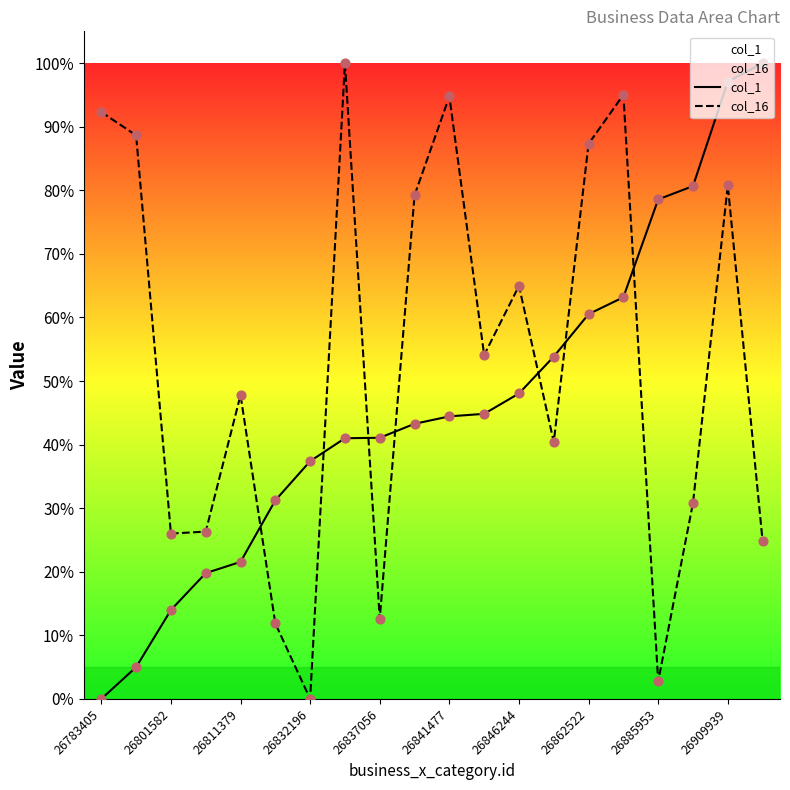

Which series contains the lowest Y value?

col_1